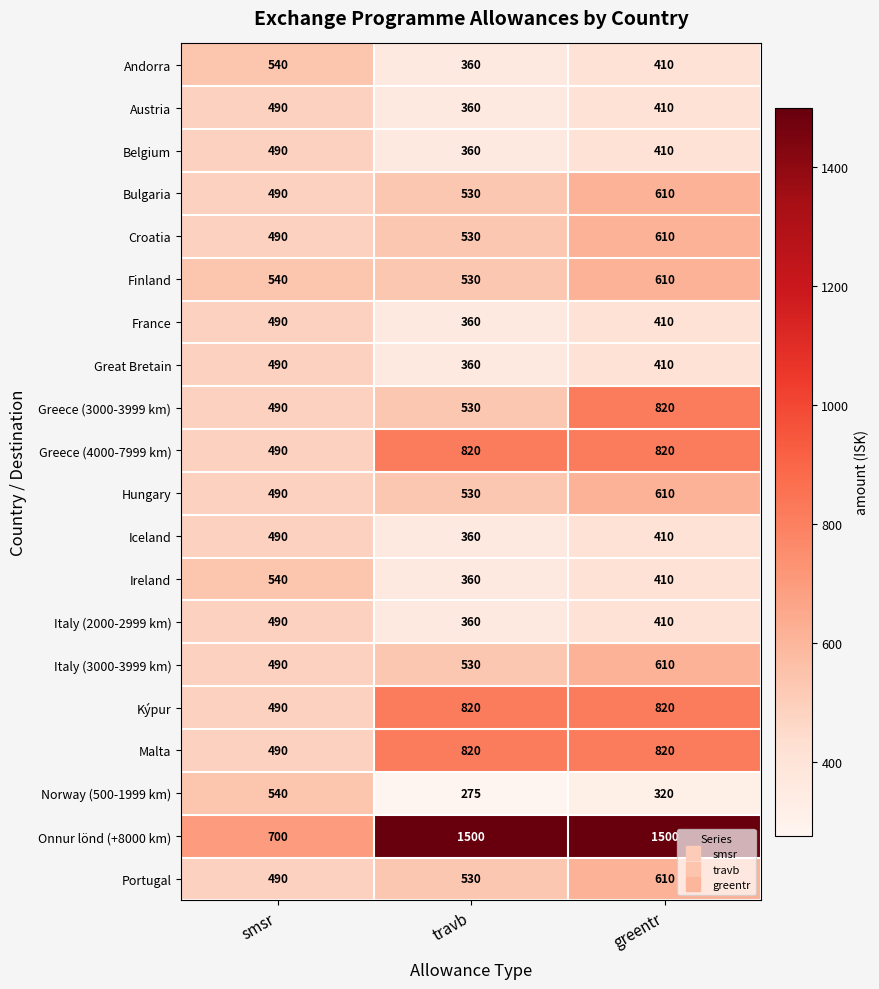

At which label does Bulgaria reach its minimum?

smsr